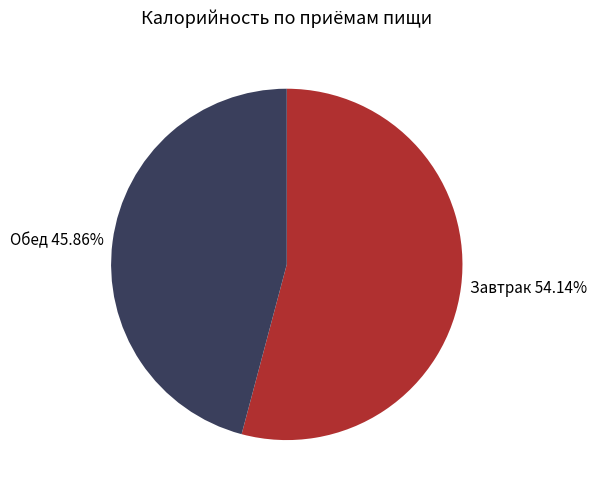

What percentage do Завтрак and Обед together represent?

100.0%